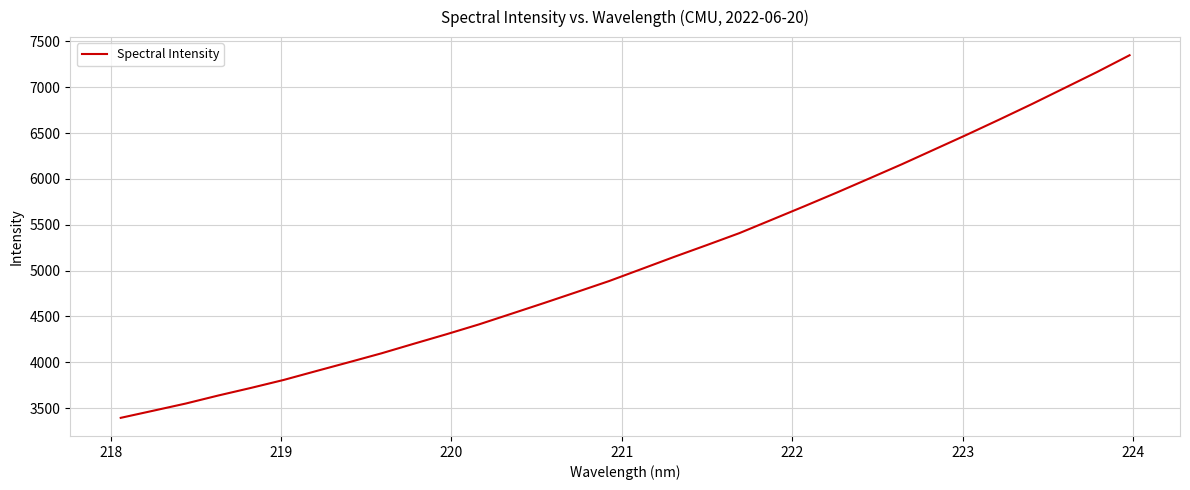

How many distinct data groups are displayed?

1